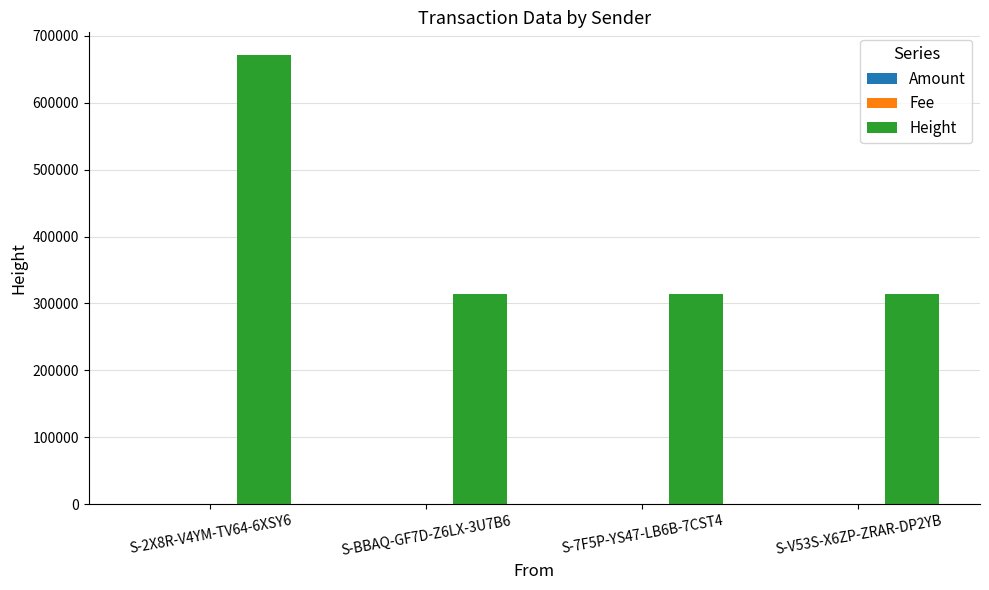

Which series has the largest total across all categories?

Height